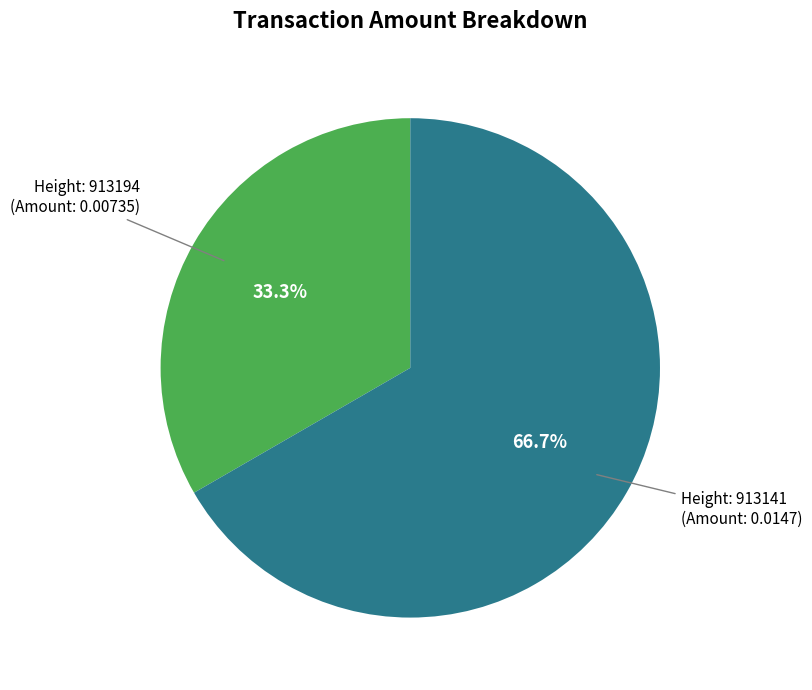

Is there any slice that represents more than half of the pie?

Yes